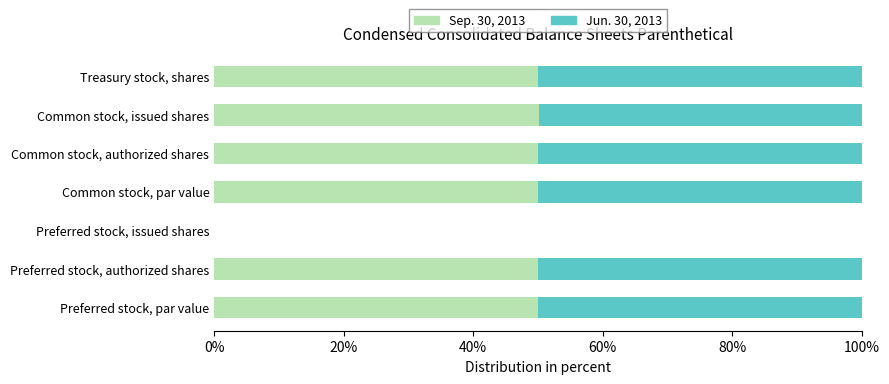

What is the total value across all series at Treasury stock, shares?

100.0